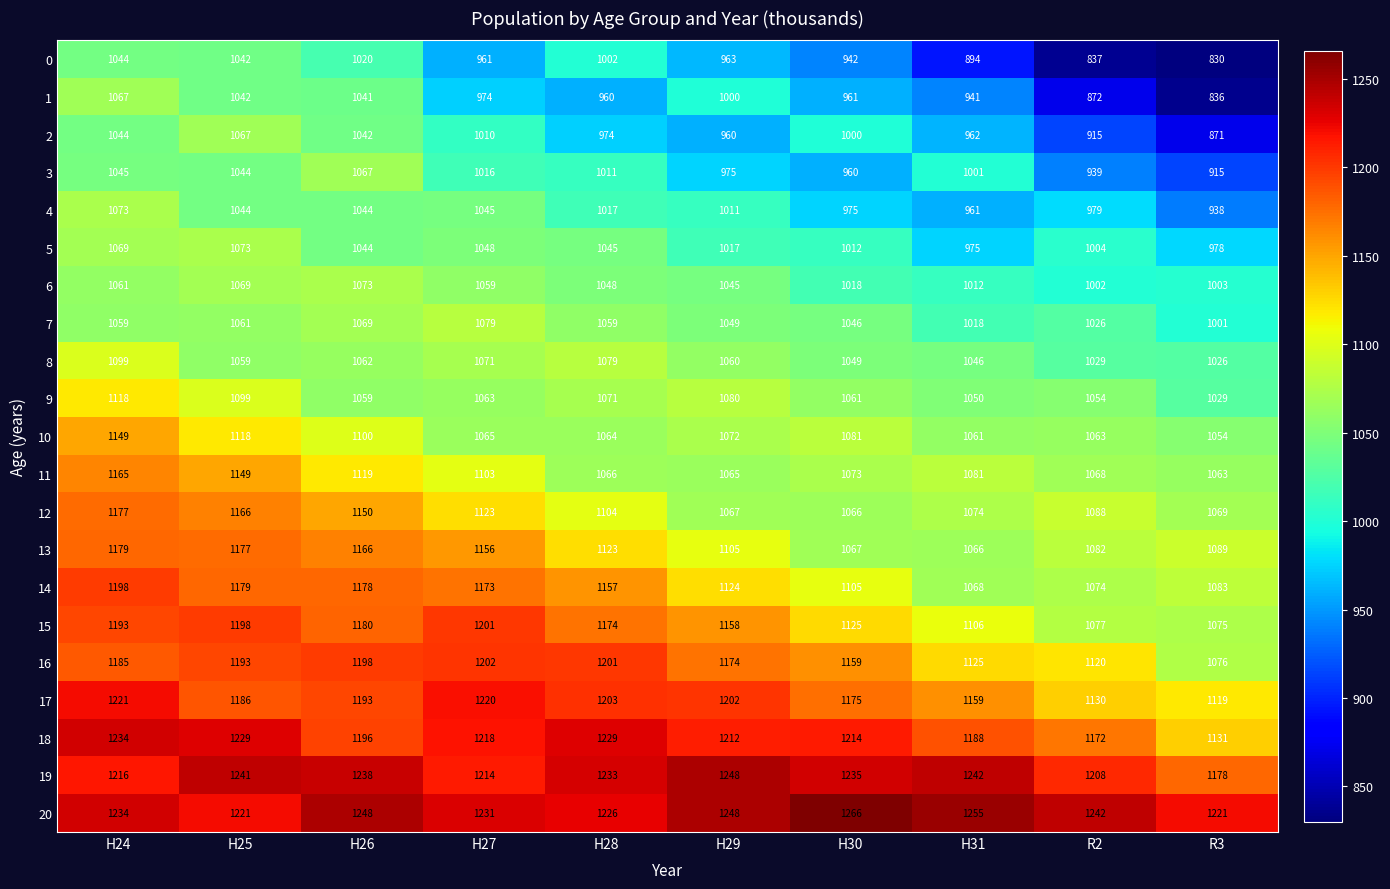

The 19 series shows 435 at R2. True or false?

False